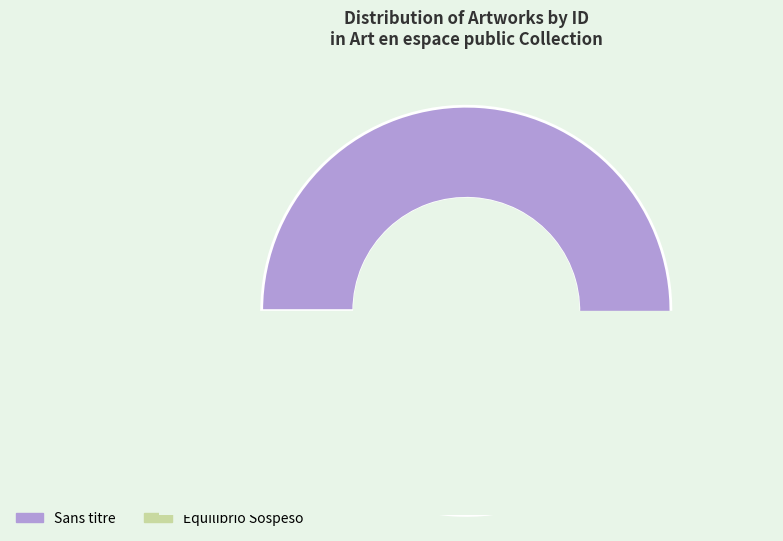

What percentage do Equilibrio Sospeso and Sans titre together represent?

100.0%